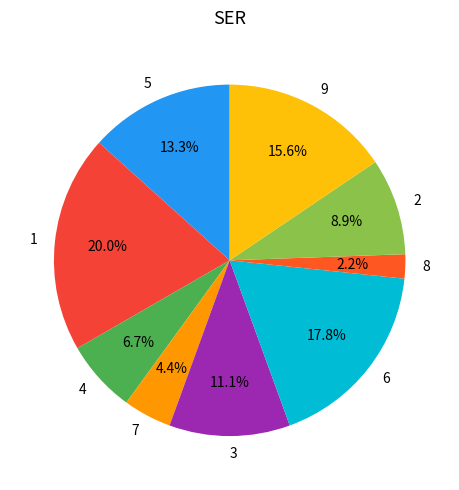

Rank the categories by value from lowest to highest.

8, 7, 4, 2, 3, 5, 9, 6, 1